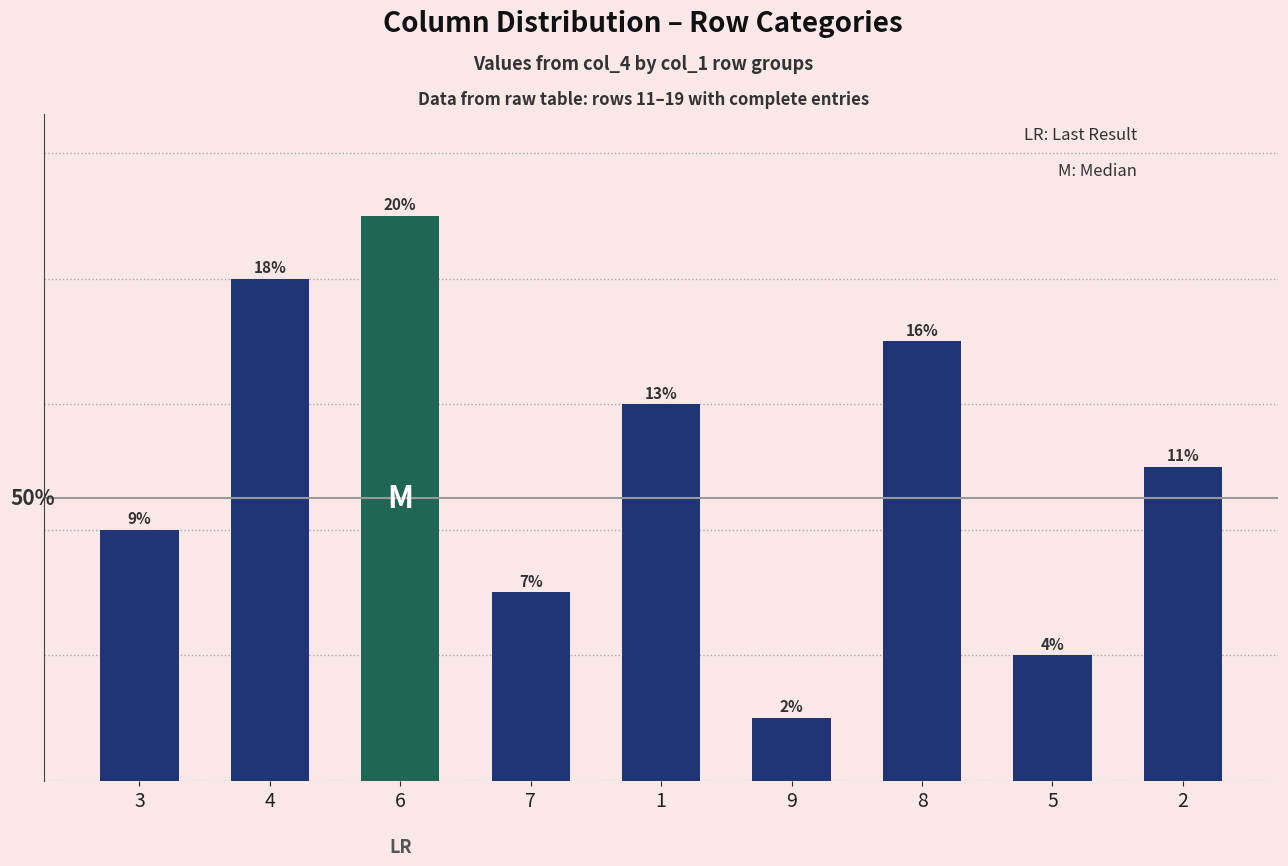

List the labels in order of value, largest first.

6, 4, 8, 1, 2, 3, 7, 5, 9